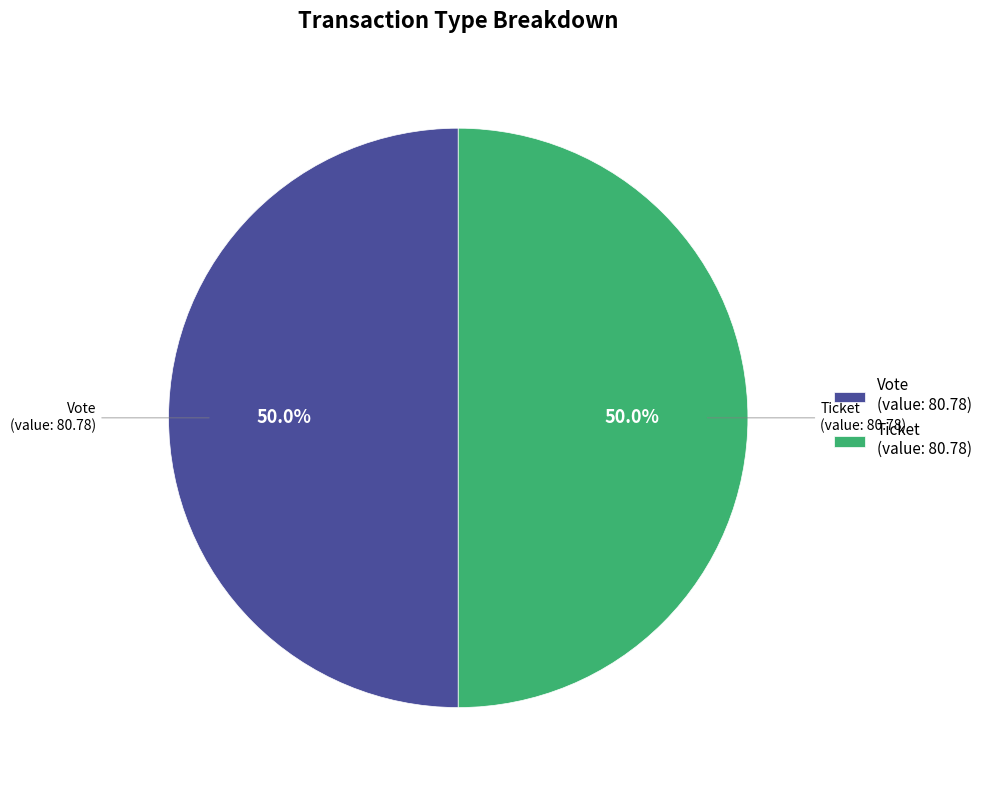

What is the total percentage of Vote (value: 80.78) and Ticket (value: 80.78)?

100.0%